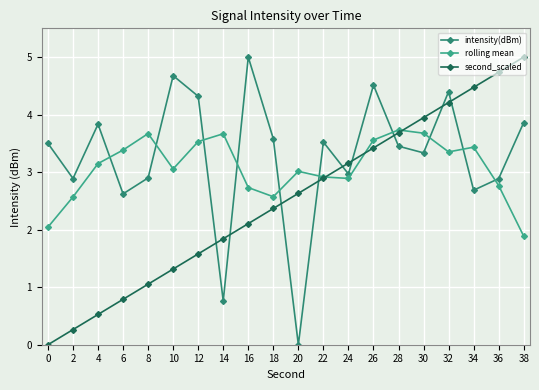

Rank the categories by second_scaled value from lowest to highest.

0, 2, 4, 6, 8, 10, 12, 14, 16, 18, 20, 22, 24, 26, 28, 30, 32, 34, 36, 38